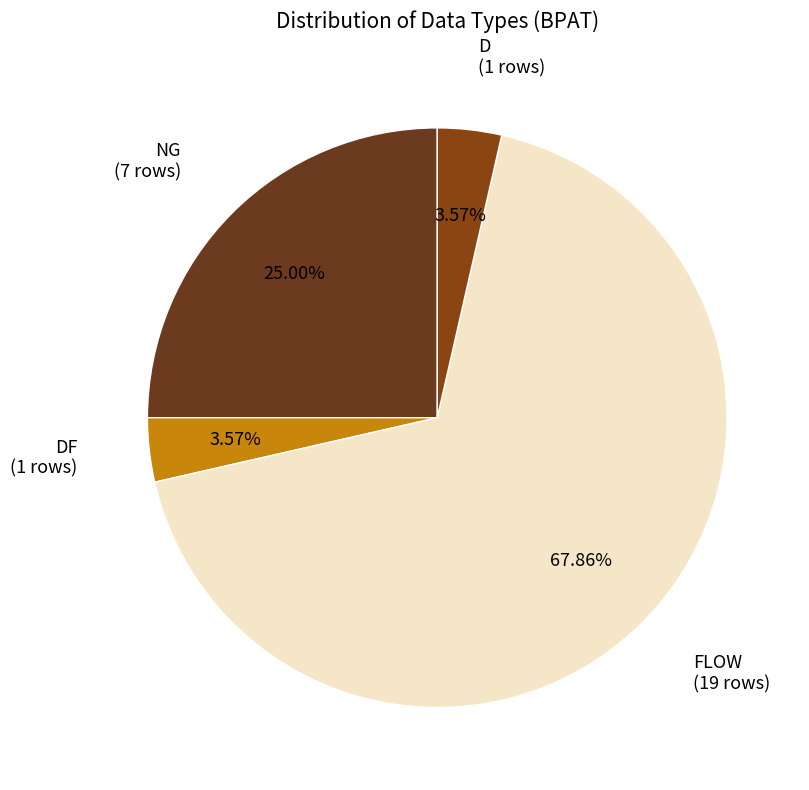

Approximately how many times larger is the value at FLOW compared to NG?

2.7